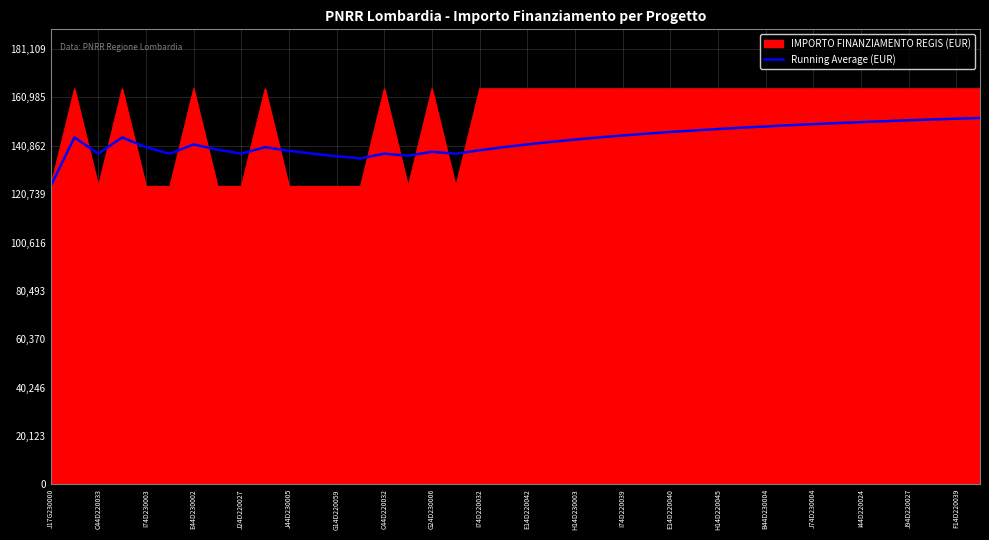

List the series in order of their peak value, highest first.

IMPORTO FINANZIAMENTO REGIS (EUR), Running Average (EUR)